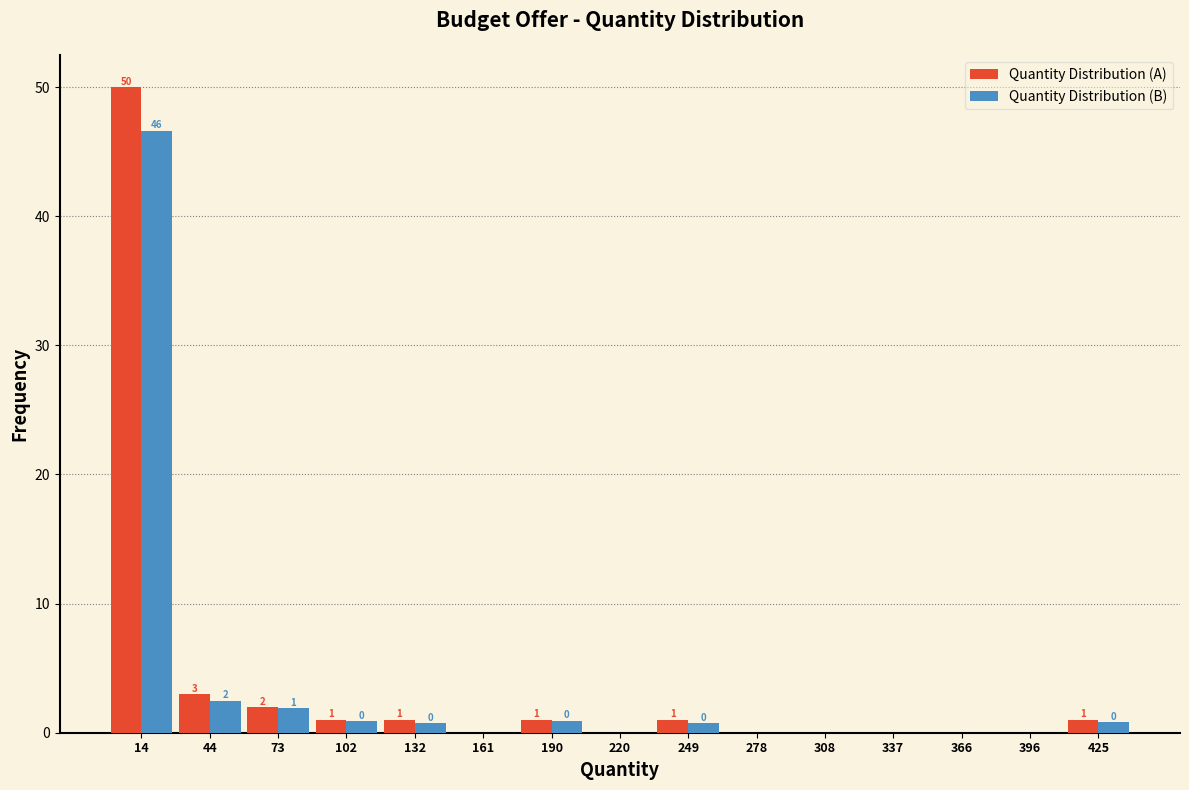

In the Quantity Distribution (A) series, which range on the x-axis has the tallest bar?

0 to 30